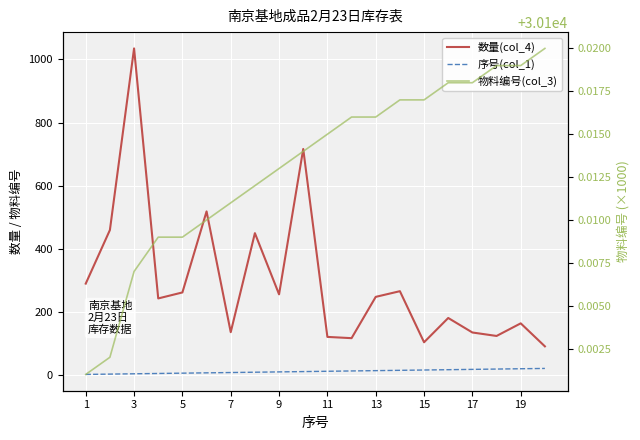

True or false: 物料编号(col_3) and 数量(col_4) cross at least once.

False